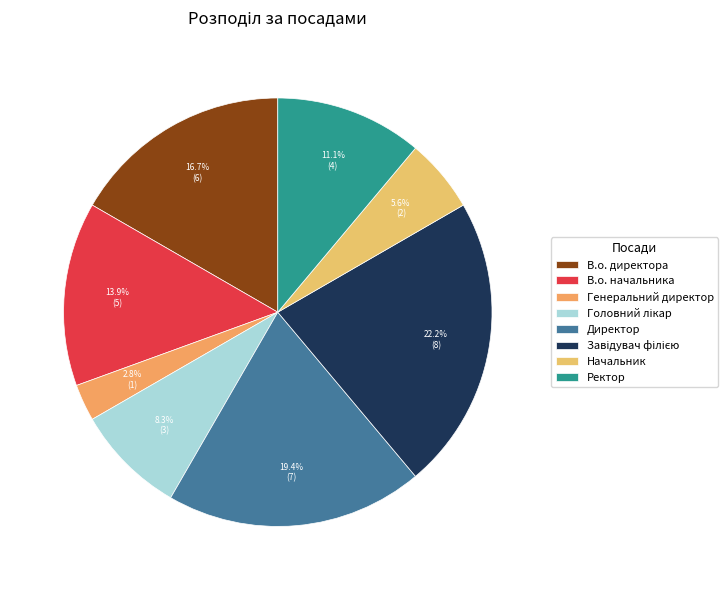

The В.о. начальника slice represents 14% of the pie. True or false?

True